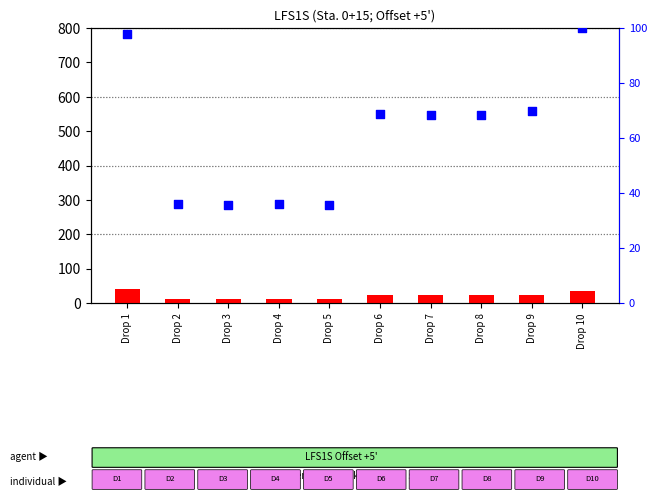

Which series reaches the minimum Y coordinate?

count